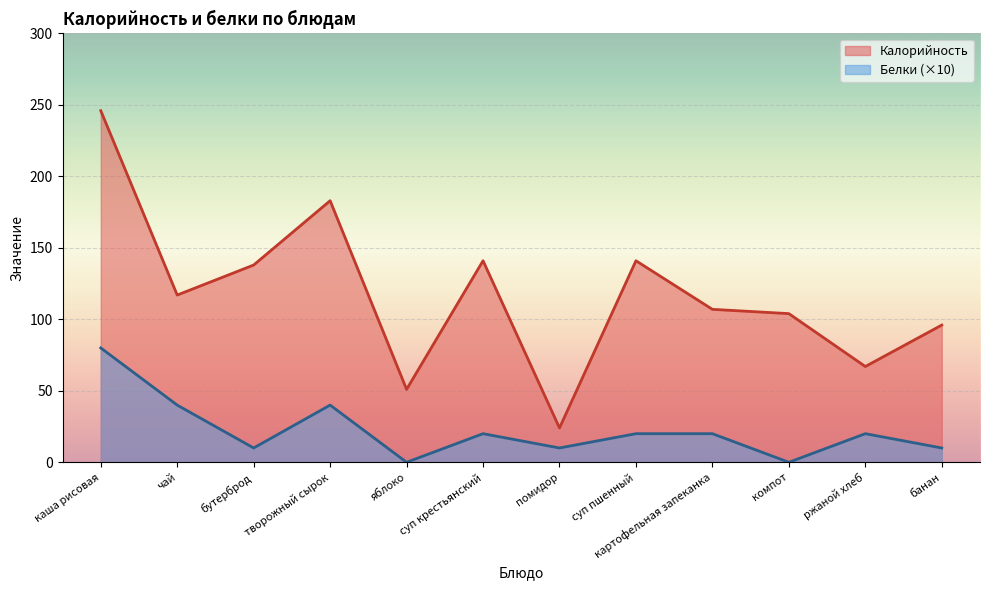

At which category is the sum across all series the highest?

каша рисовая